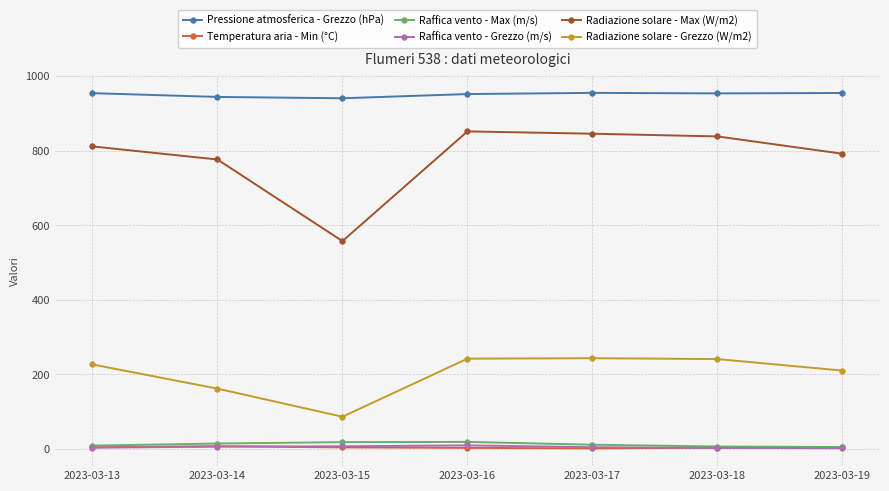

What is the difference between the highest and lowest values at 2023-03-13?

951.5